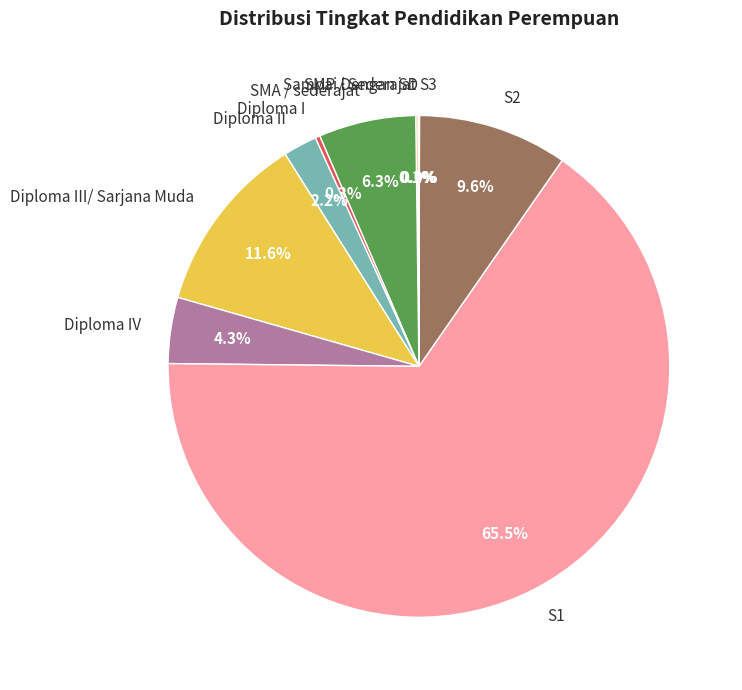

How much of the chart is everything except Diploma I?

99.7%